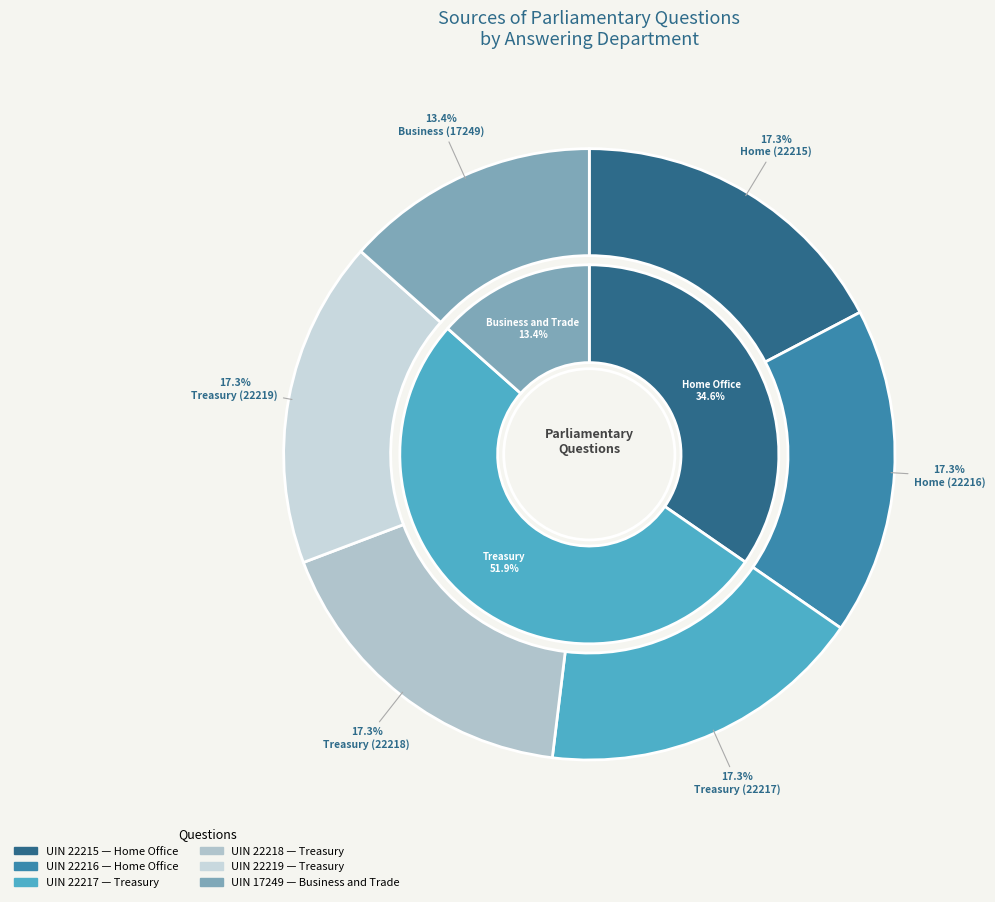

Is there any slice that represents more than half of the pie?

No